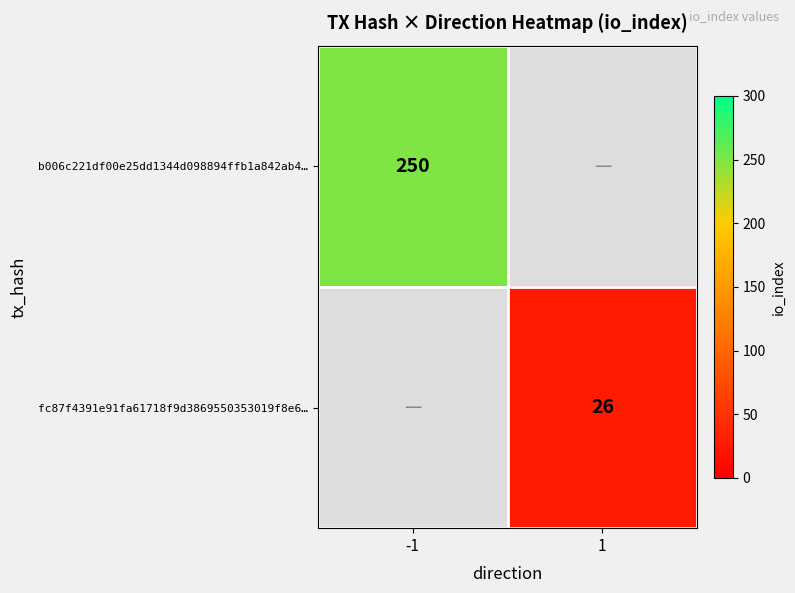

At how many categories does at least one series exceed 198?

1